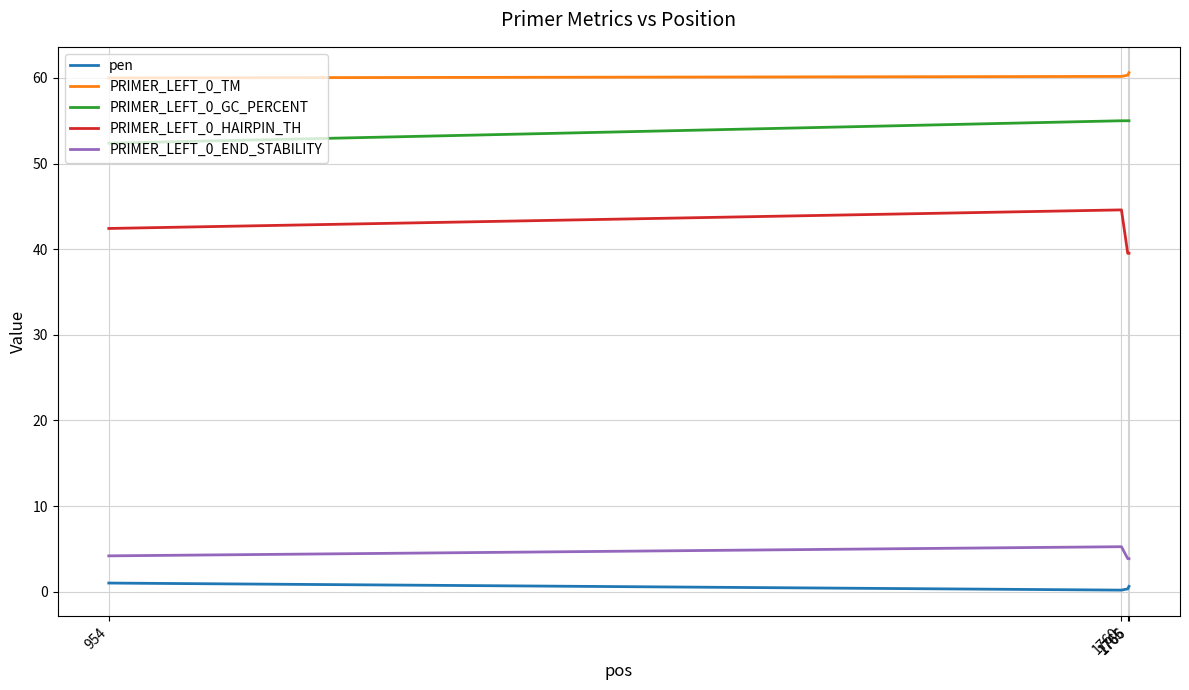

Which series has the widest spread of values?

PRIMER_LEFT_0_HAIRPIN_TH